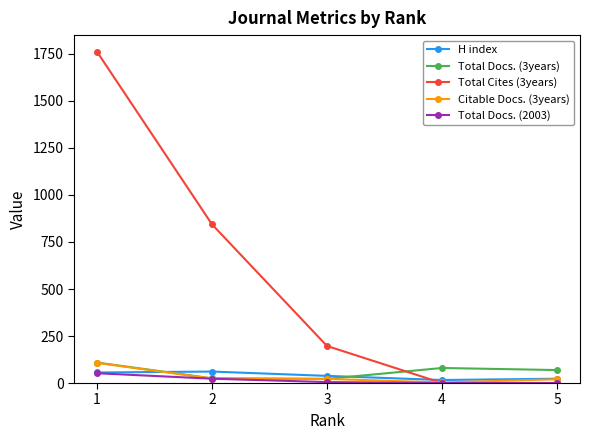

At which category is the sum across all series the highest?

1